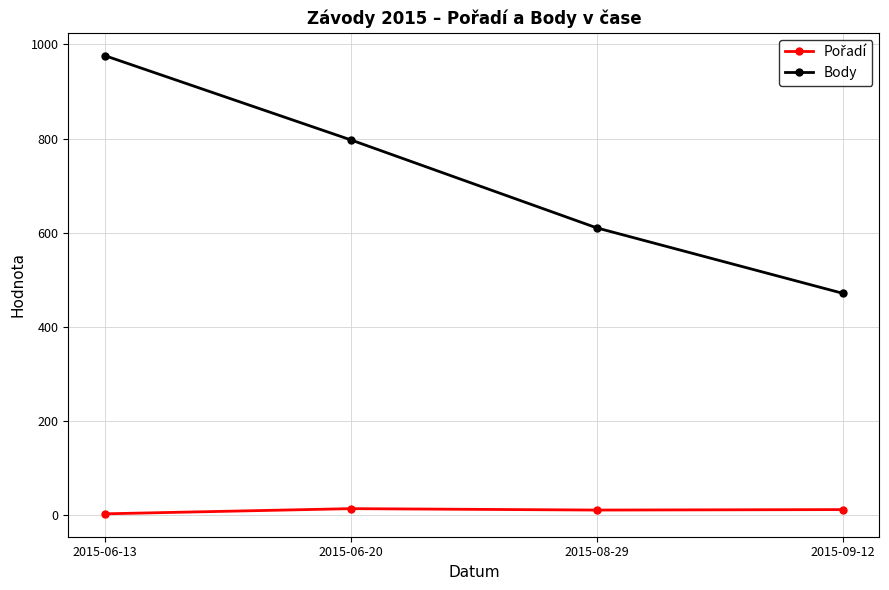

At how many categories does at least one series exceed 556?

3